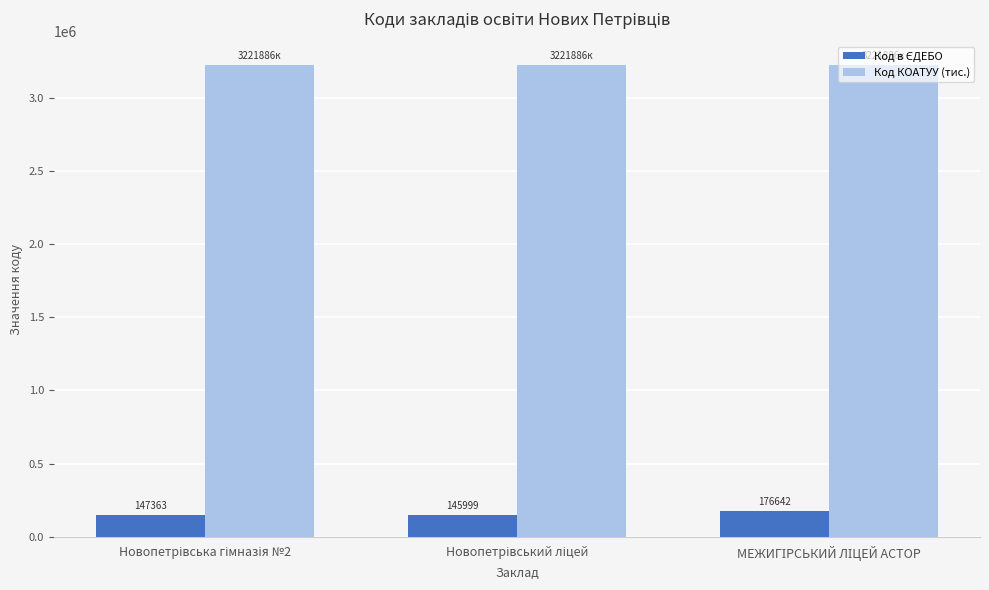

What is the lowest value of the Код КОАТУУ (тис.) series?

3221886.0